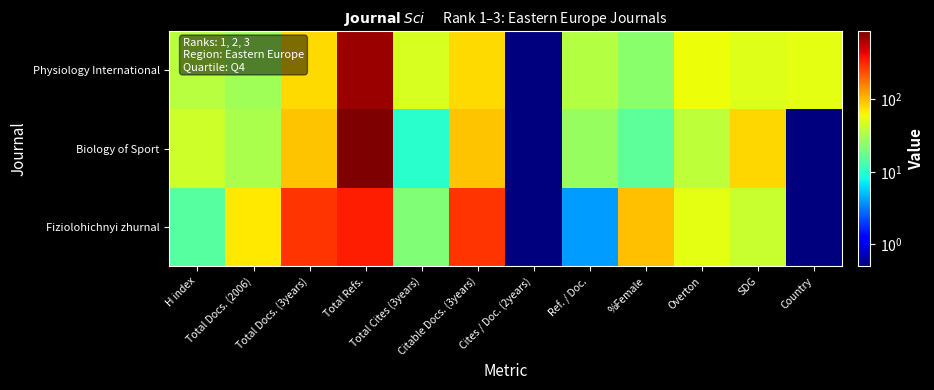

What is the spread (max minus min) of values at Ref. / Doc.?

31.0